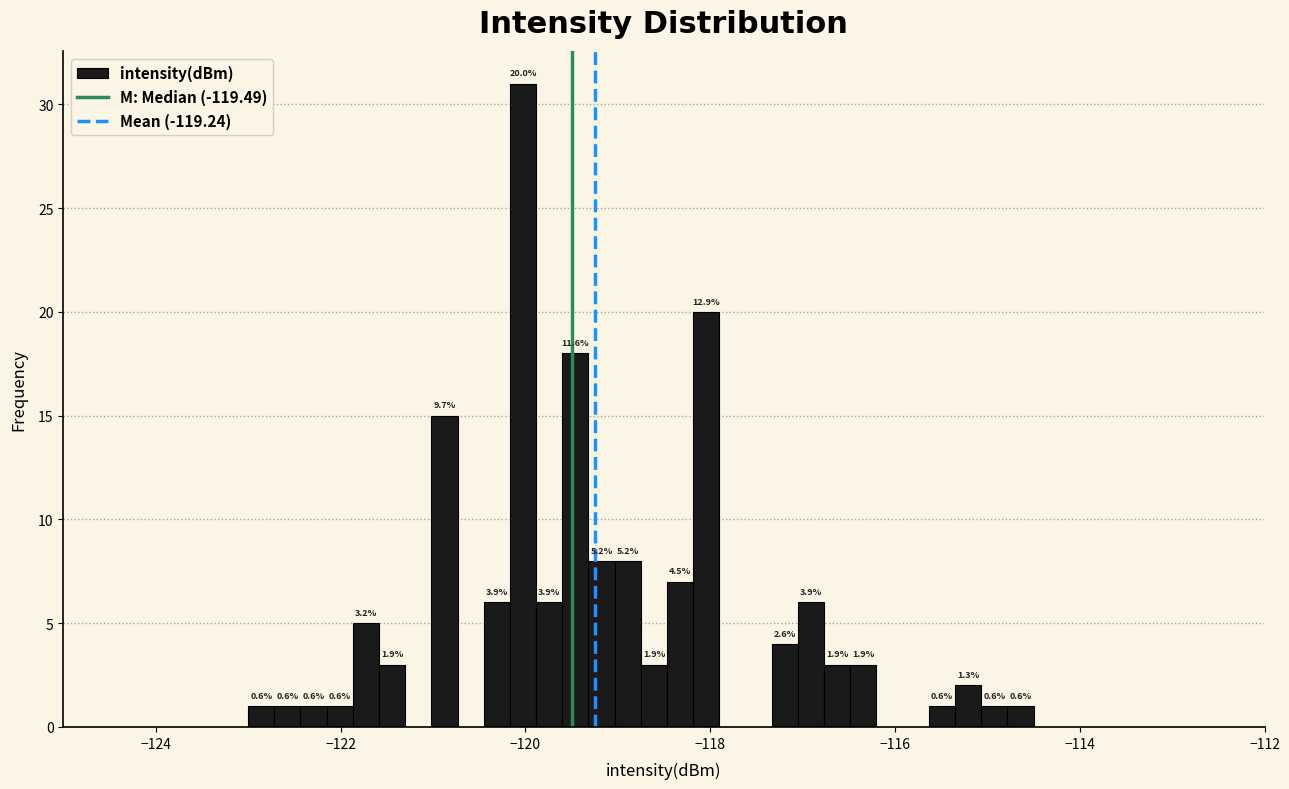

Read against the x-axis, roughly where is the centre of the tallest bar?

-120.0